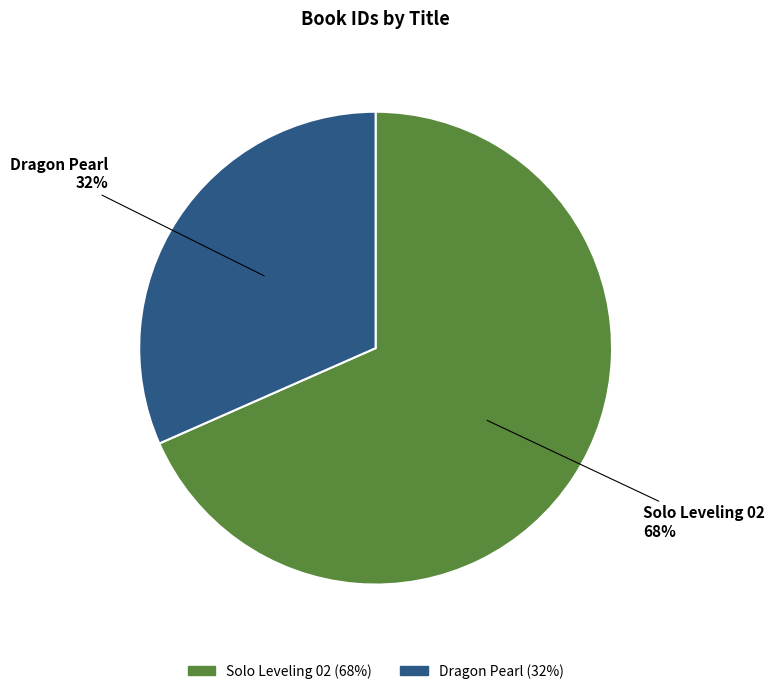

The Solo Leveling 02 slice represents 68% of the pie. True or false?

True